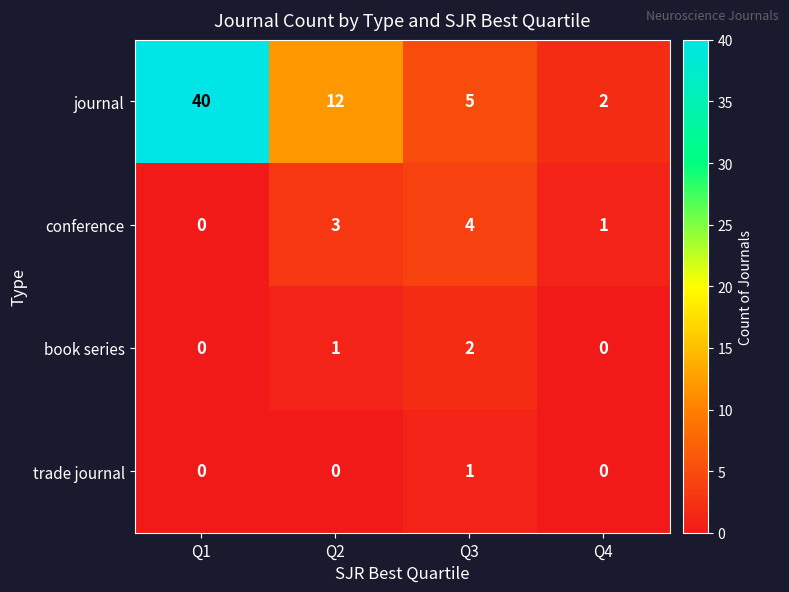

Reading left to right, list all the values displayed in this chart.

journal: 40	12	5	2
conference: 0	3	4	1
book series: 0	1	2	0
trade journal: 0	0	1	0